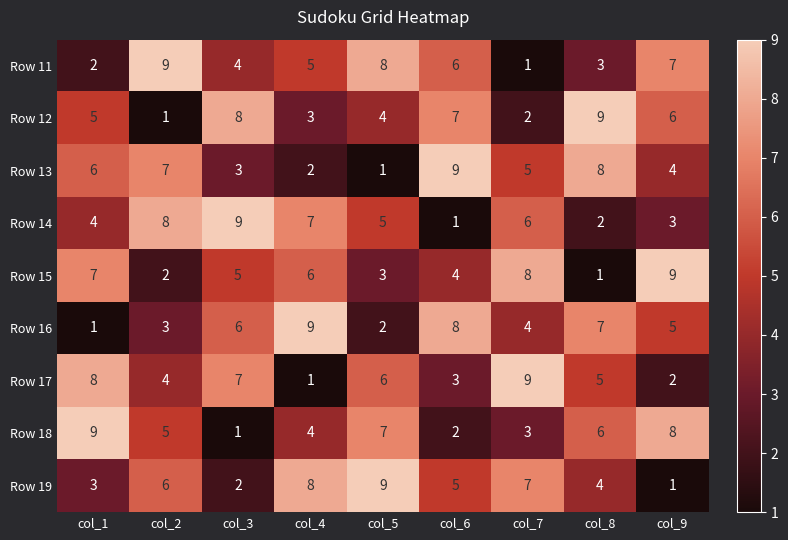

How many series are shown in this chart?

9